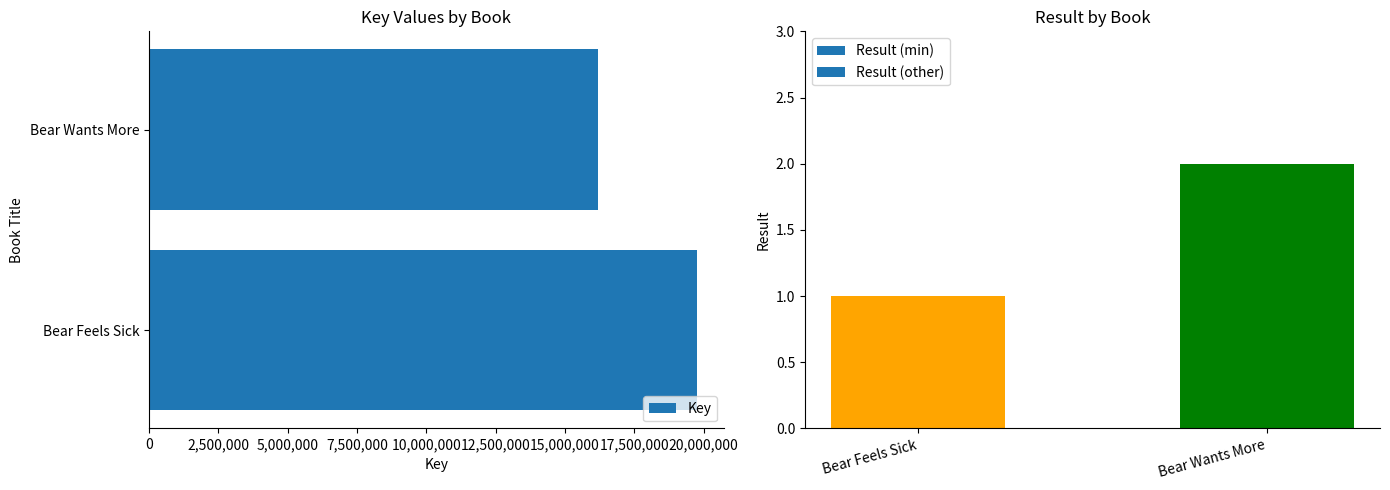

Reading right to left, transcribe all the data shown in this chart.

16204007	19748100